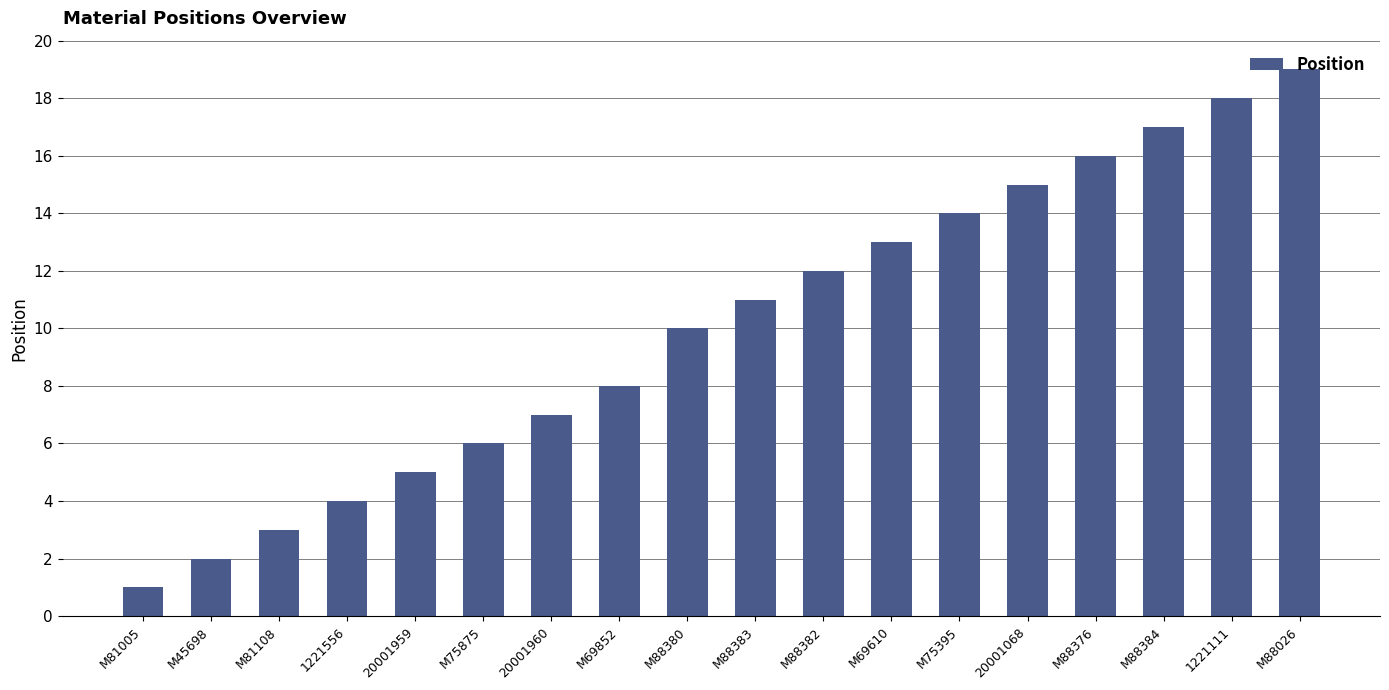

What is the approximate value at M69610?

13